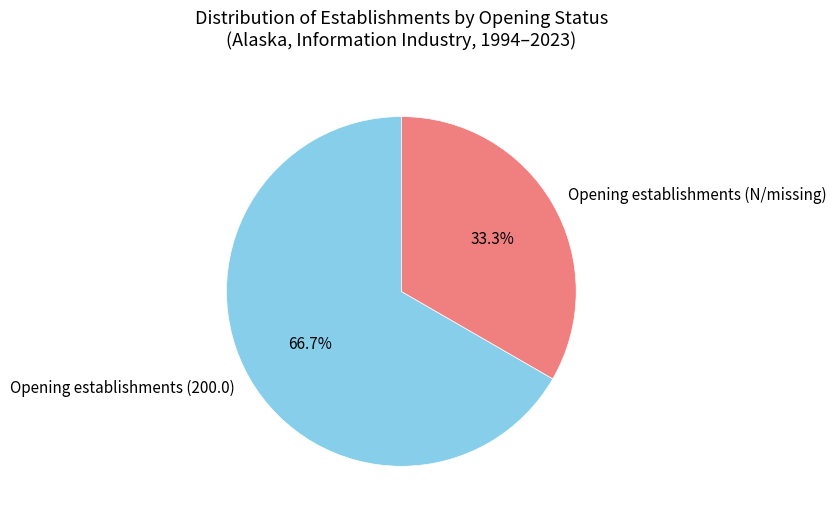

What is the ratio of the value at Opening establishments (N/missing) to the value at Opening establishments (200.0)?

0.5